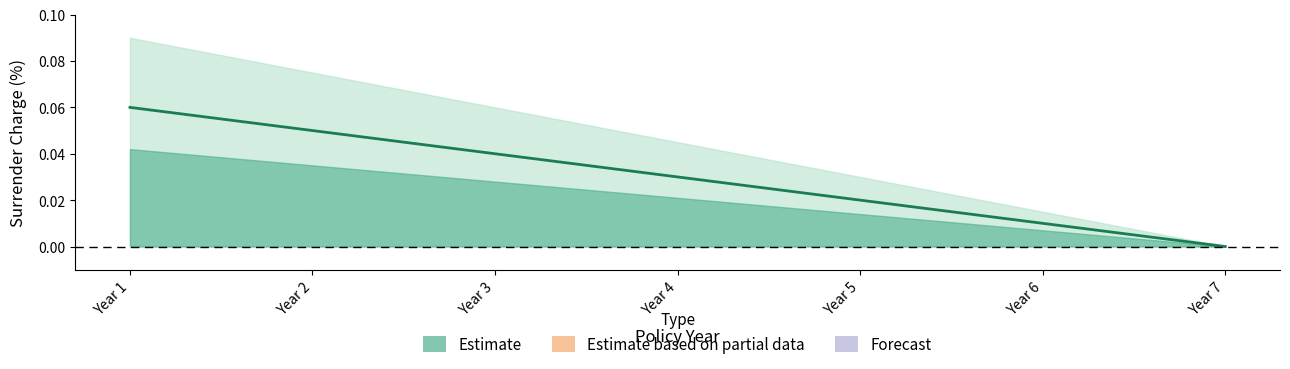

How many lines are shown in the chart?

1